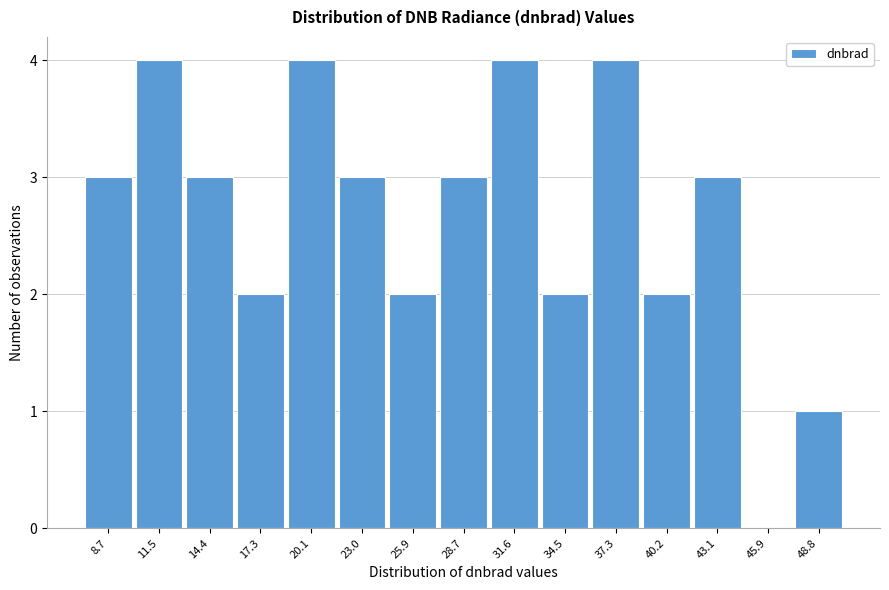

Reading left to right, transcribe all the data shown in this chart.

8.7=3	11.5=4	14.4=3	17.3=2	20.1=4	23.0=3	25.9=2	28.7=3	31.6=4	34.5=2	37.3=4	40.2=2	43.1=3	45.9=0	48.8=1